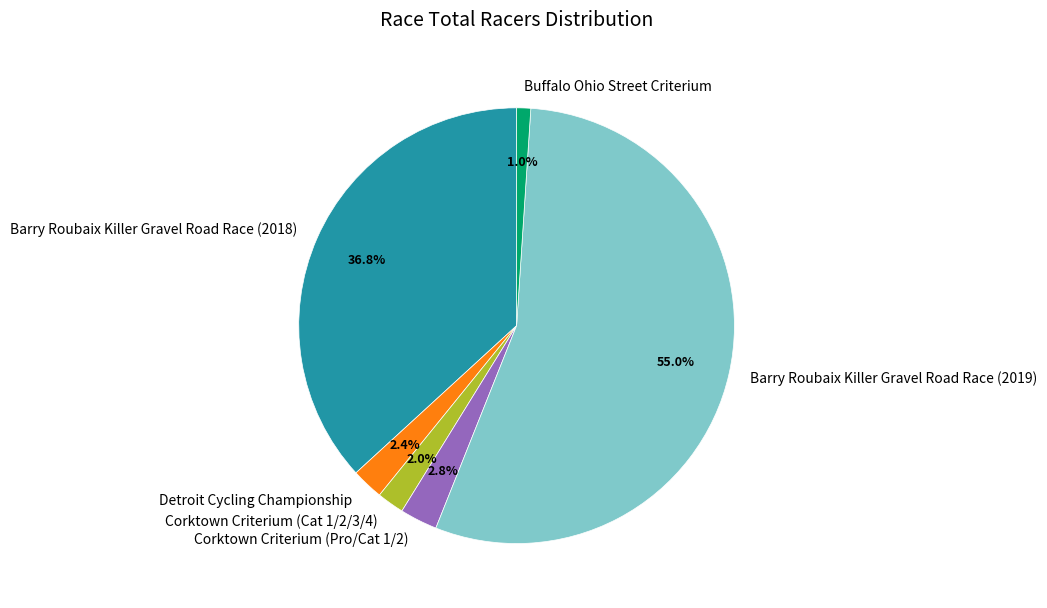

To the nearest percent, what is the average slice percentage?

17%